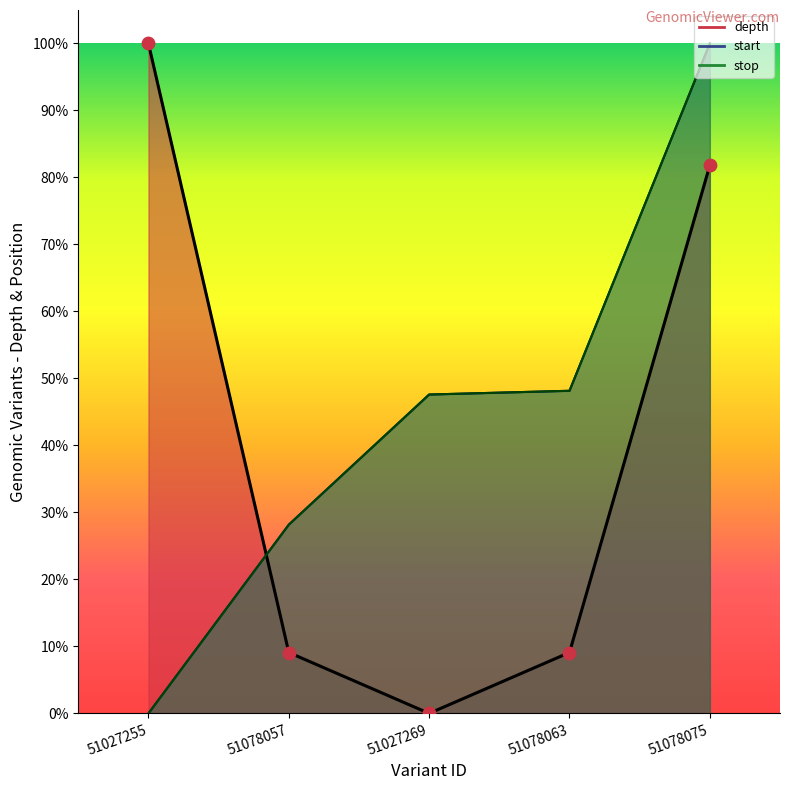

What is the total value across all series at 51027269?

95.2